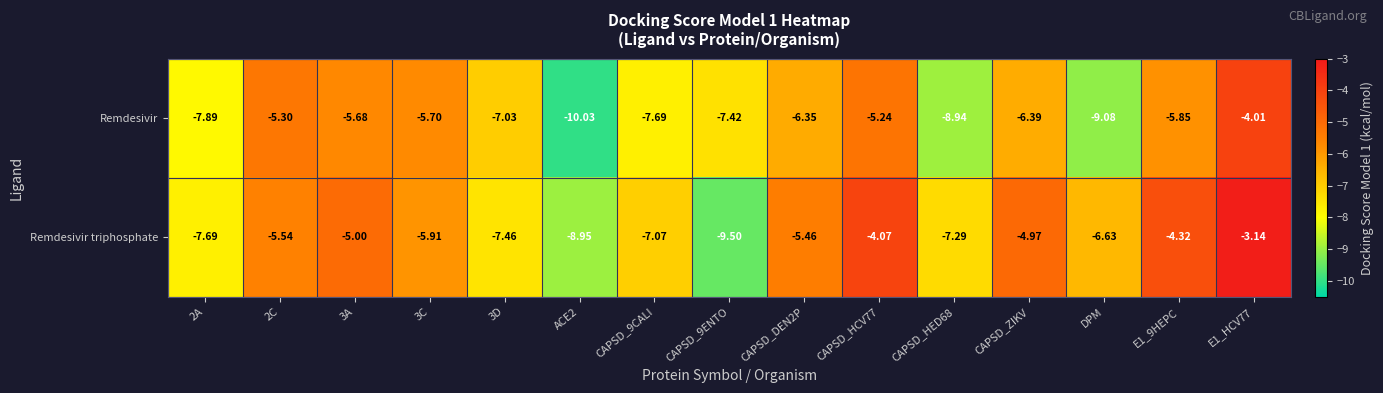

List the series in order of their peak value, highest first.

Remdesivir triphosphate, Remdesivir